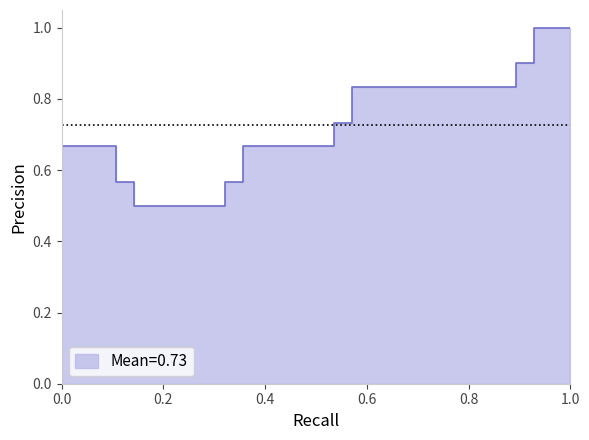

How many lines are shown in the chart?

1